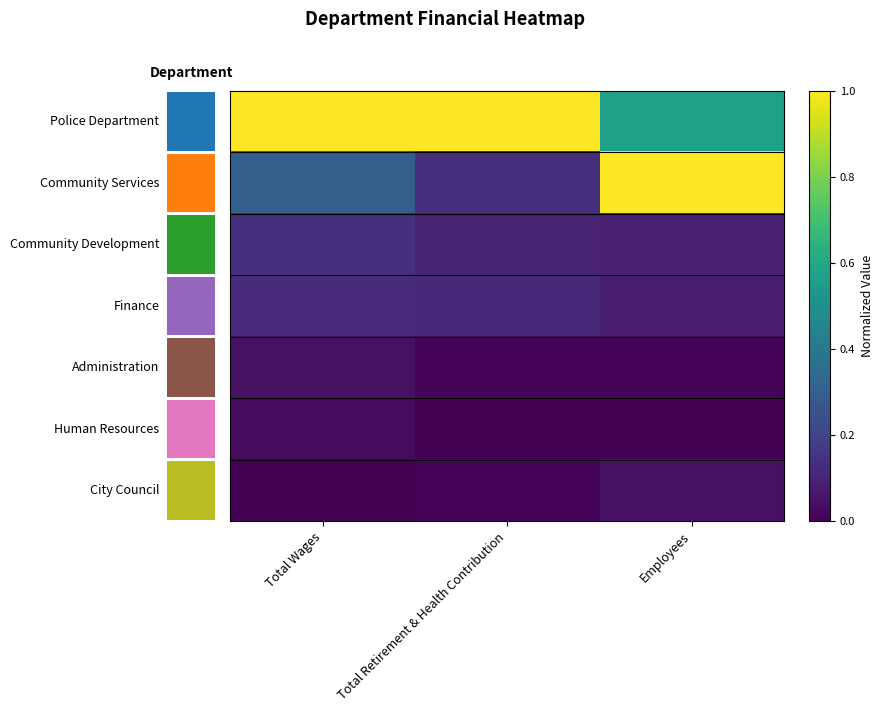

Rank the categories by 0 value from highest to lowest.

Total Wages, Total Retirement & Health Contribution, Employees